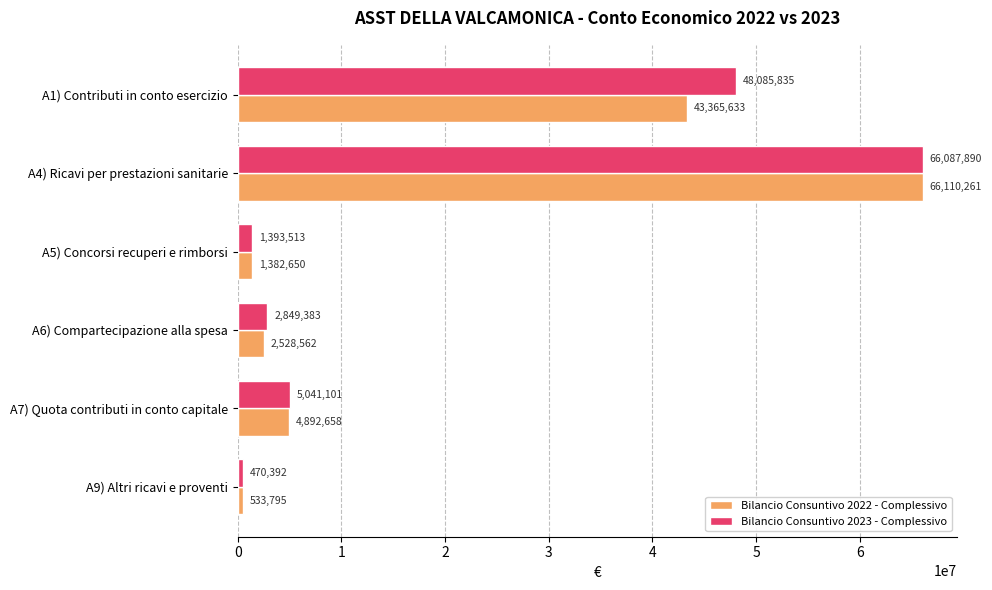

The Bilancio Consuntivo 2022 - Complessivo series shows 533795 at A9) Altri ricavi e proventi. True or false?

True